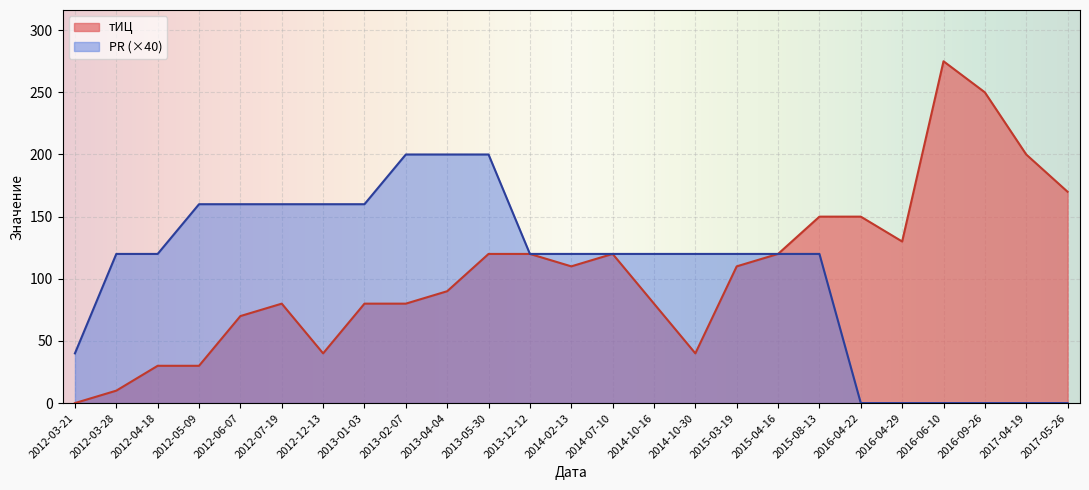

At which category is the sum across all series the highest?

2013-05-30